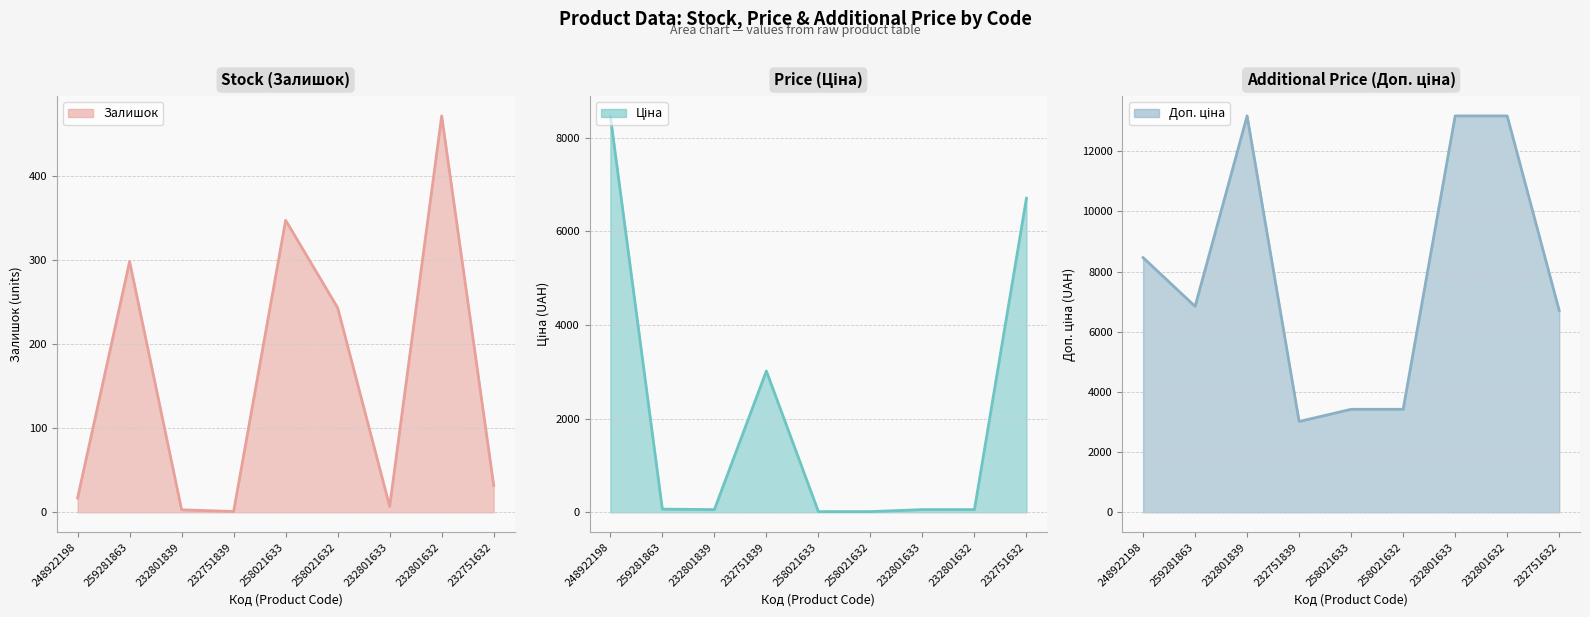

Which category has the highest value across all series?

232801839